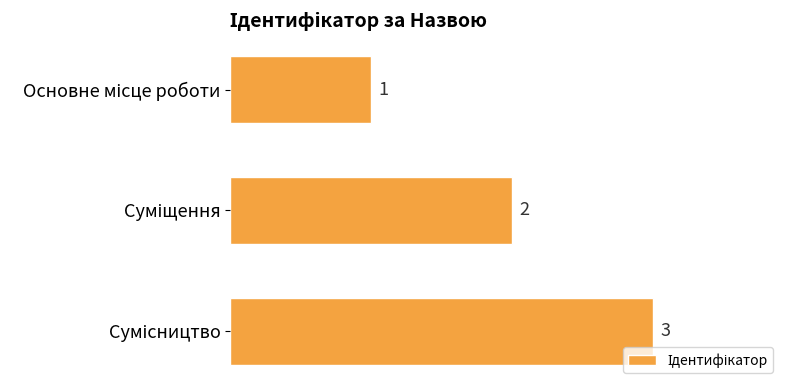

What is the value of the 3rd bar from the top?

3